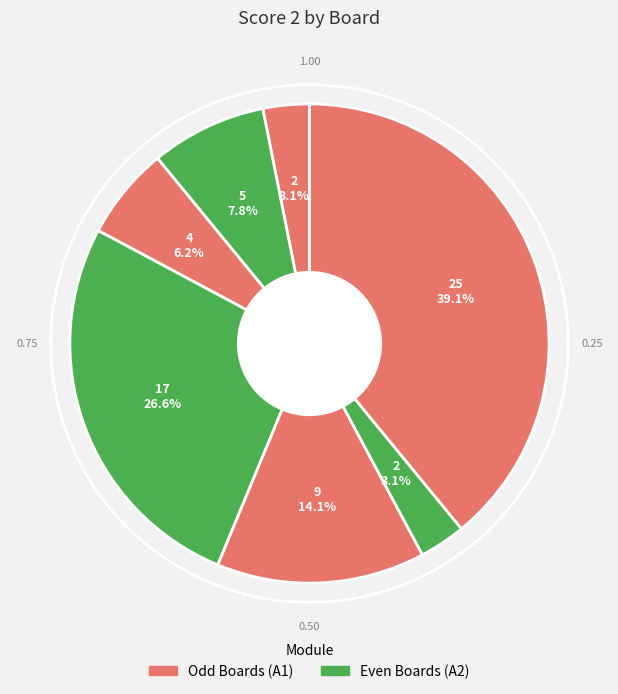

How many segments does this pie chart have?

7